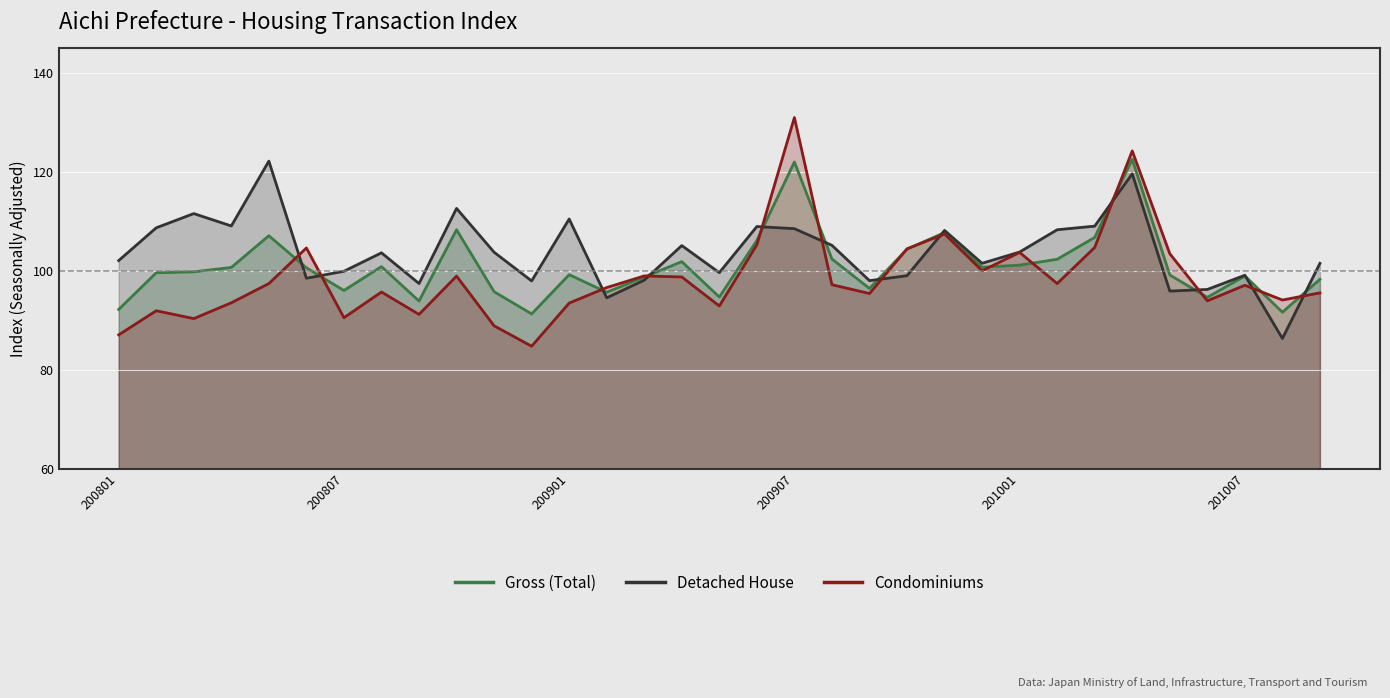

What is the total value across all series at 27?

366.5